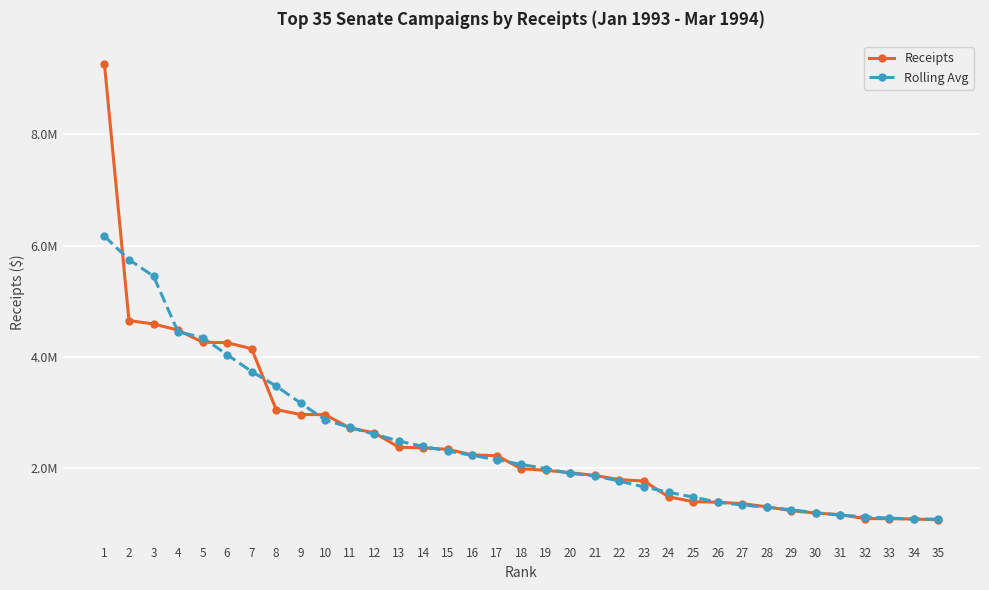

Which has a higher value, 17 or 19?

17